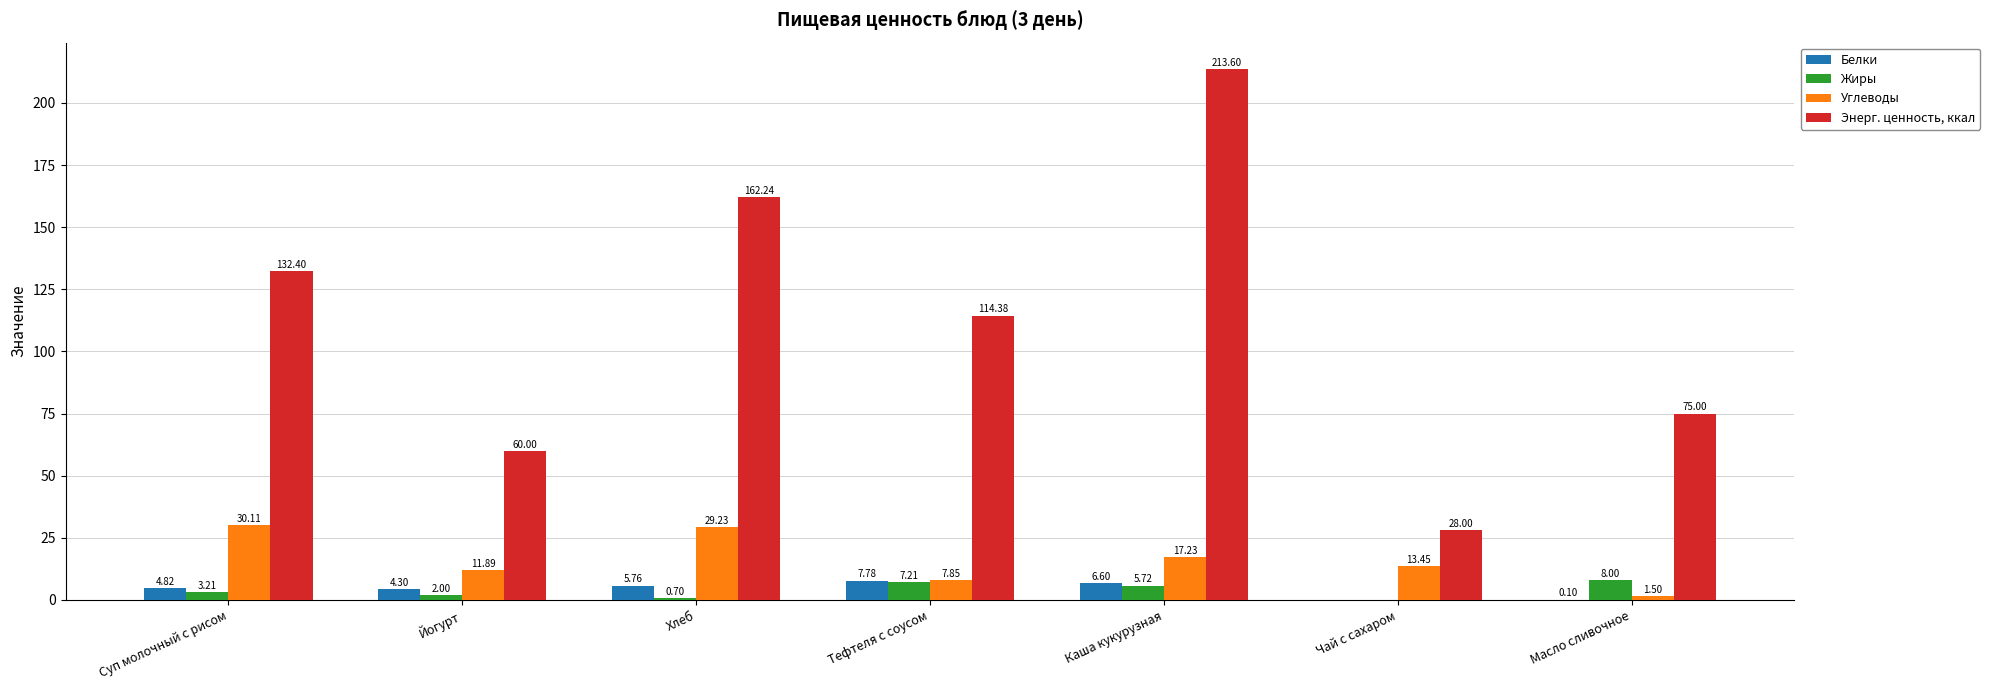

At which category is the sum across all series the highest?

Каша кукурузная